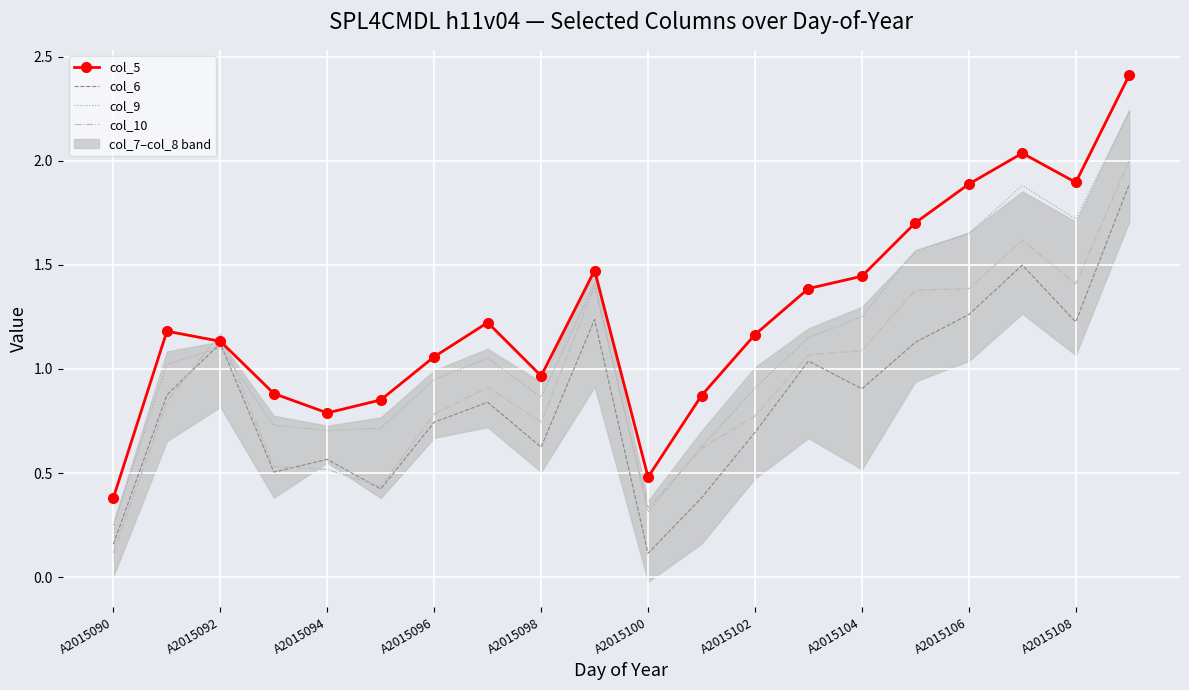

How many data points does each series have?

20